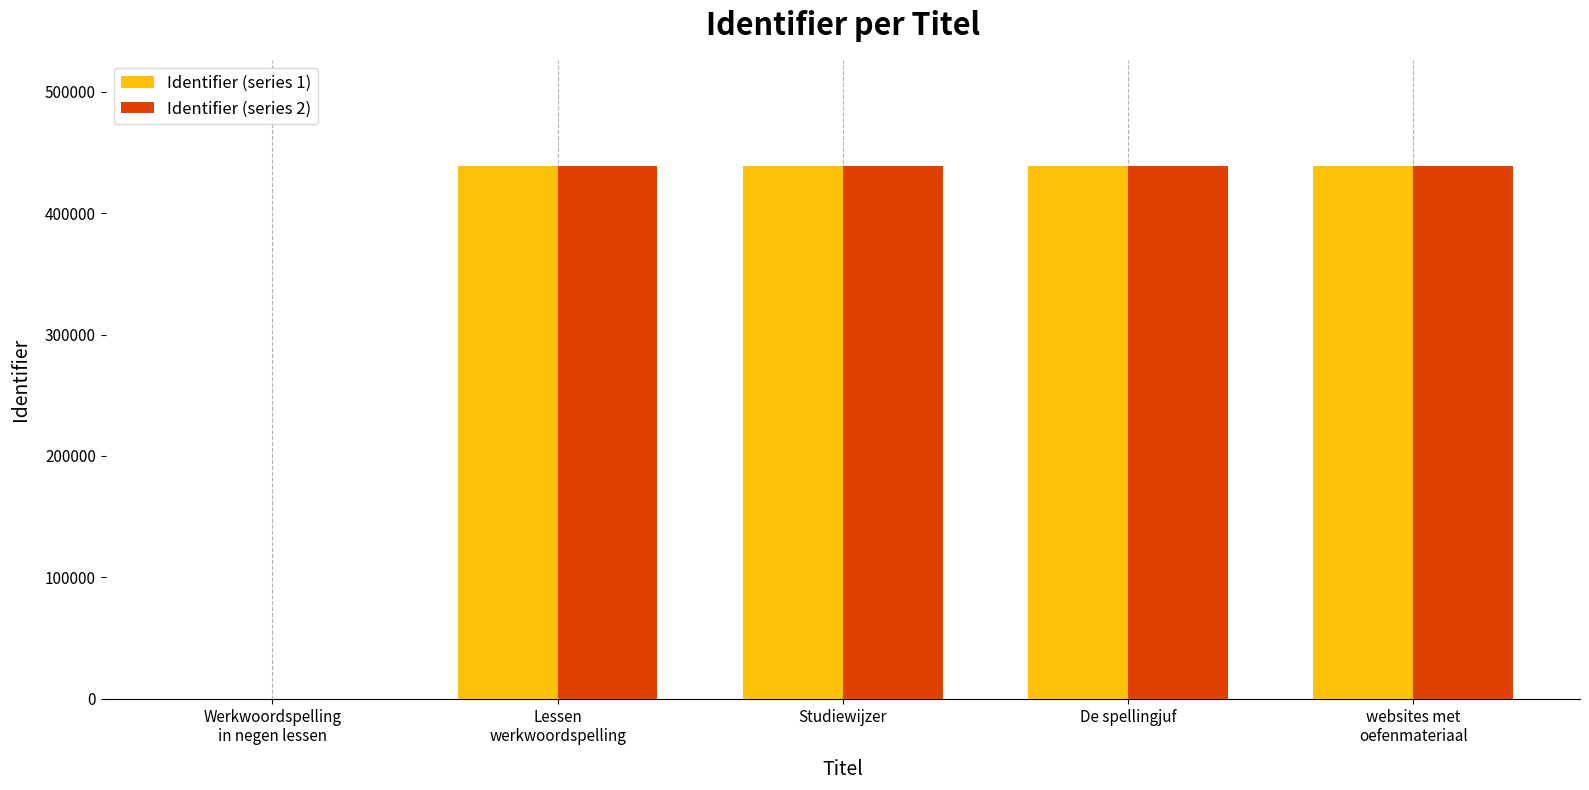

What is the total value across all series at De spellingjuf?

876968